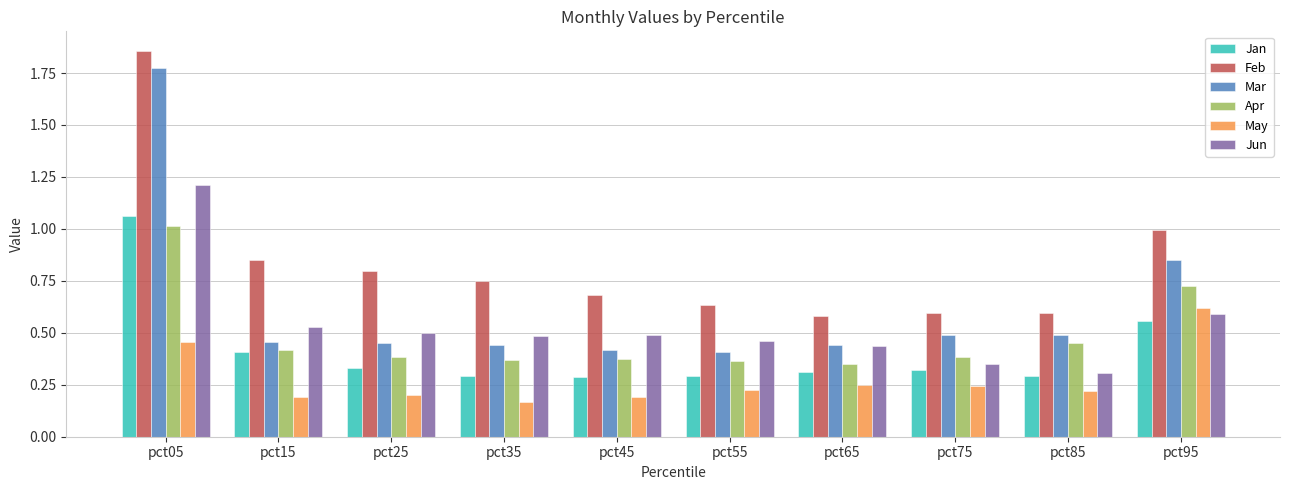

Does the chart contain stacked bars?

No